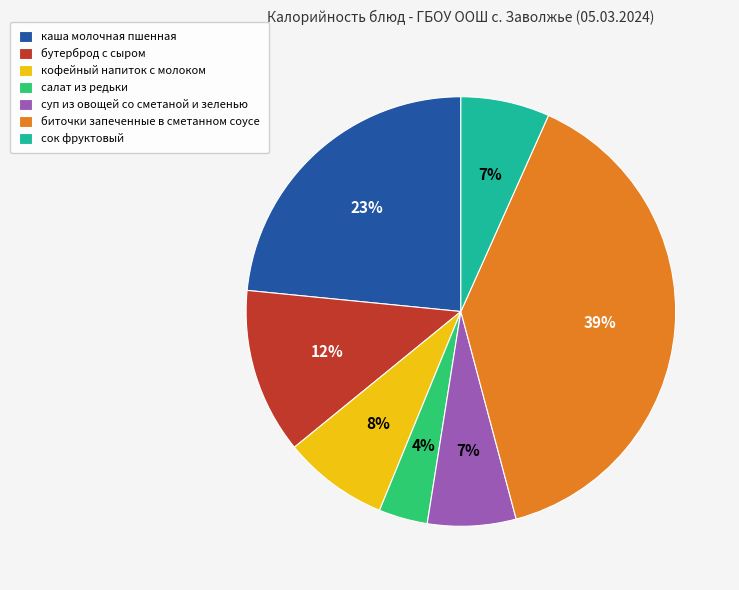

What is the largest slice in the pie chart?

биточки запеченные в сметанном соусе